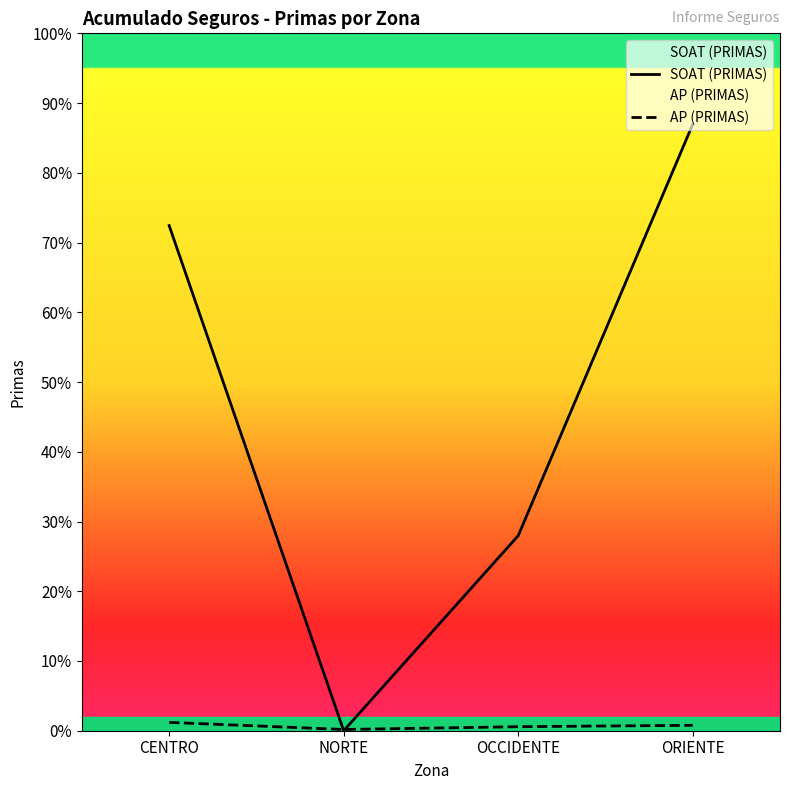

True or false: SOAT (PRIMAS) has a value of 11349265 at ORIENTE.

False